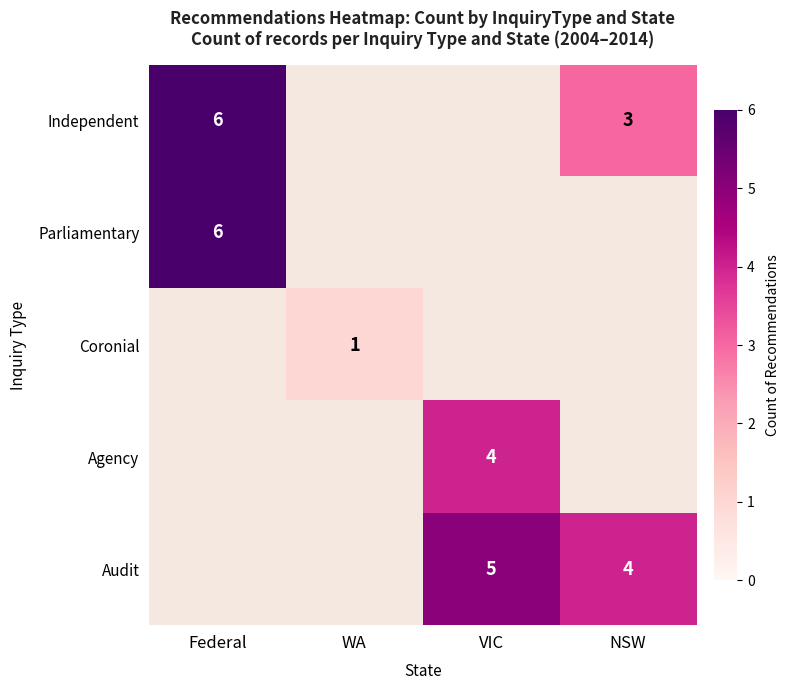

List the series in order of their overall mean, highest first.

Independent, Parliamentary, Coronial, Agency, Audit